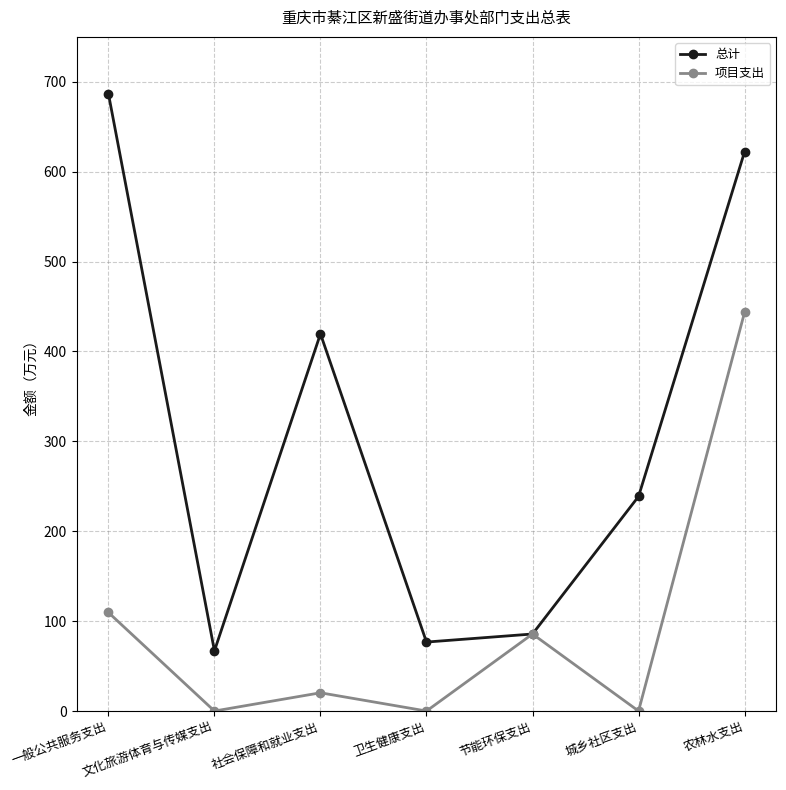

At which category does 总计 reach its first local peak?

社会保障和就业支出